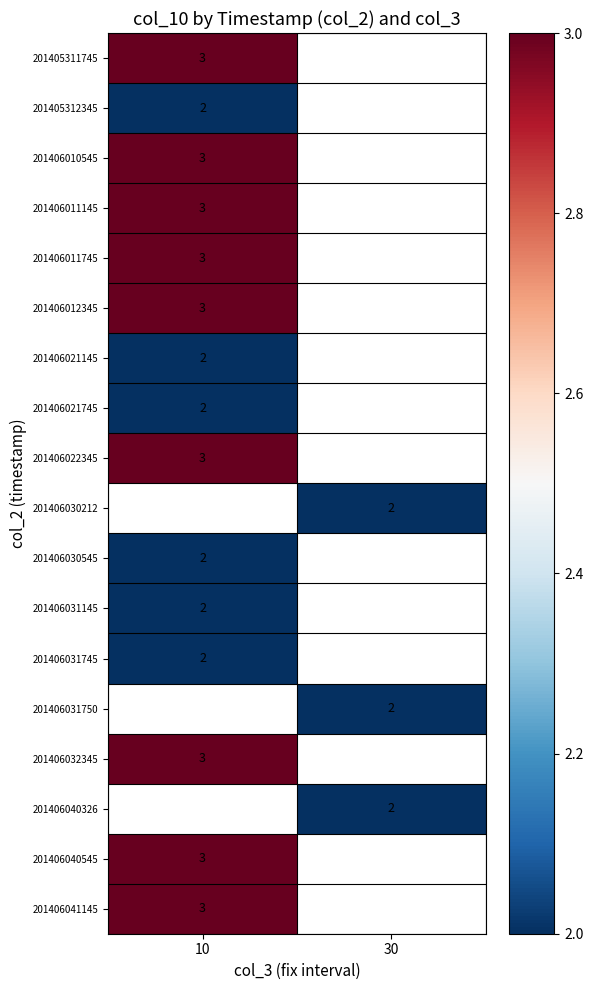

True or false: 201406040545 has a value of 5 at 10.

False